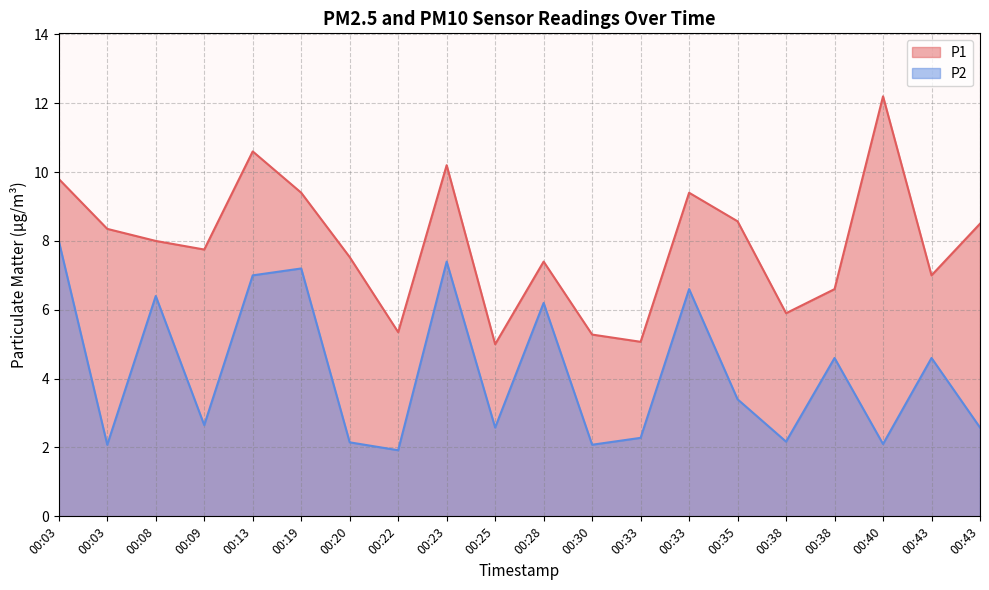

How many data points does each series have?

20